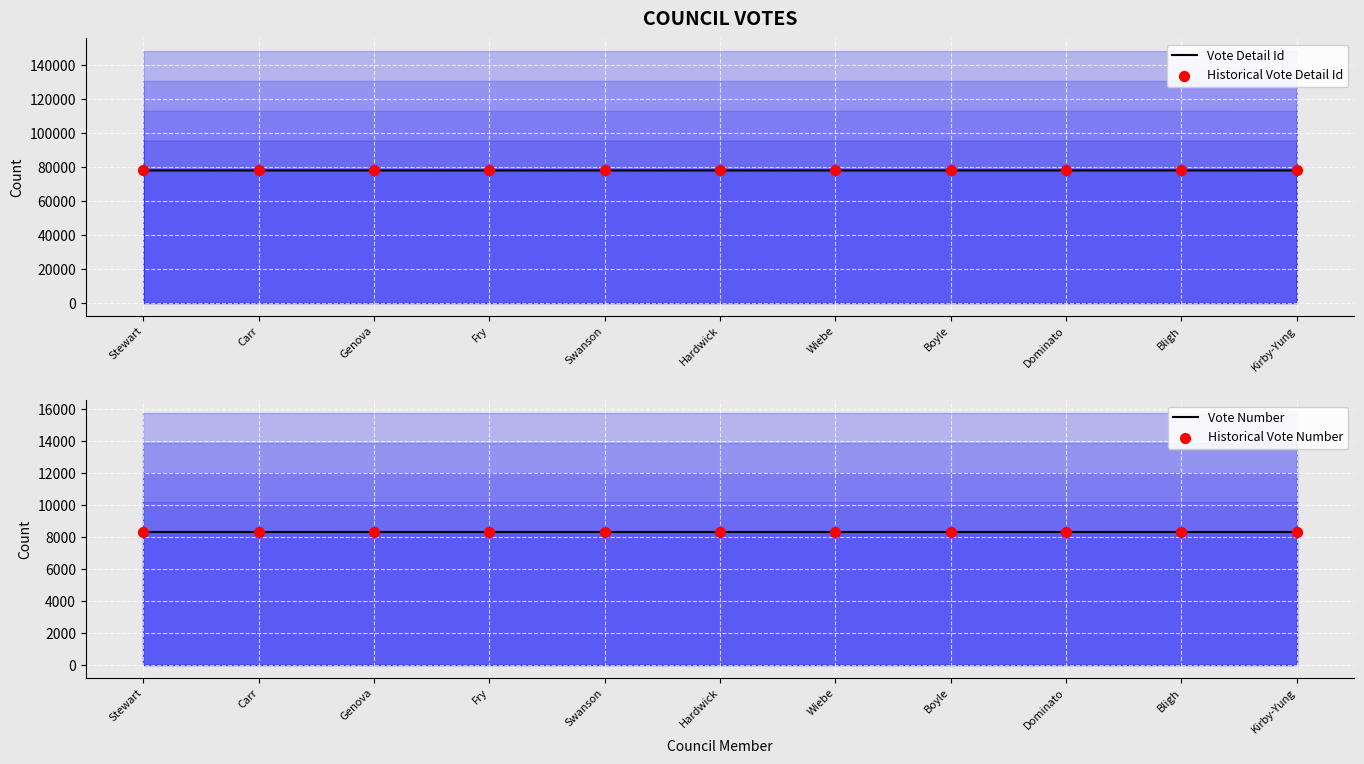

What are all the series names shown in the legend?

Vote Detail Id, Historical Vote Detail Id, Vote Number, Historical Vote Number